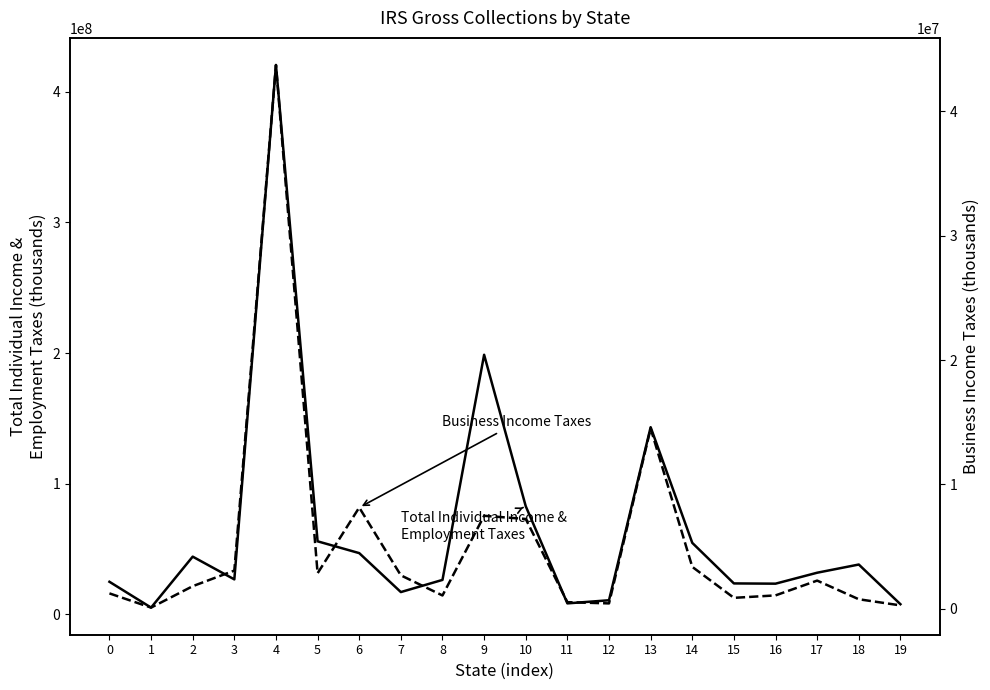

Reading left to right, what are all the values shown in this chart?

Total Individual Income & Employment Taxes: 0=24948240	1=5189641	2=44189000	3=26777410	4=420403688	5=55910716	6=46881692	7=17070582	8=26380804	9=198665316	10=82755803	11=8416640	12=10808466	13=143245780	14=54731995	15=23686410	16=23498175	17=31878272	18=38147635	19=7788657
Business Income Taxes: 0=1244563	1=102408	2=1823250	3=3078329	4=43719692	5=2861406	6=8147245	7=2695077	8=1077475	9=7482590	10=7226773	11=539647	12=439295	13=14505041	14=3375797	15=886122	16=1083129	17=2272751	18=772790	19=280065